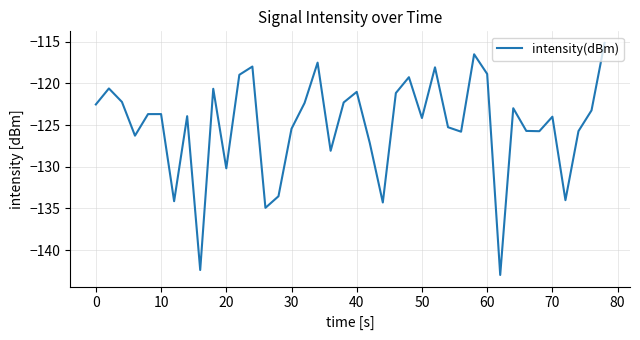

What is the greatest value displayed?

-115.1